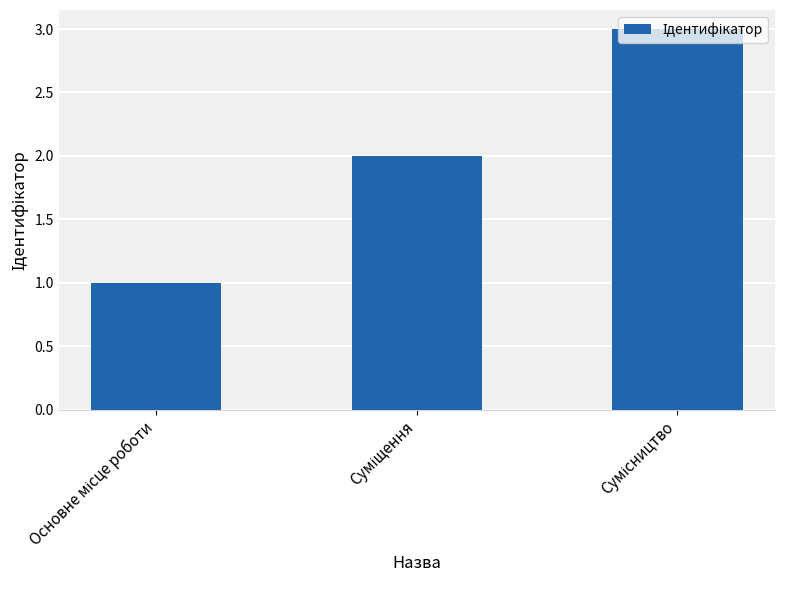

What is the smallest value displayed?

1